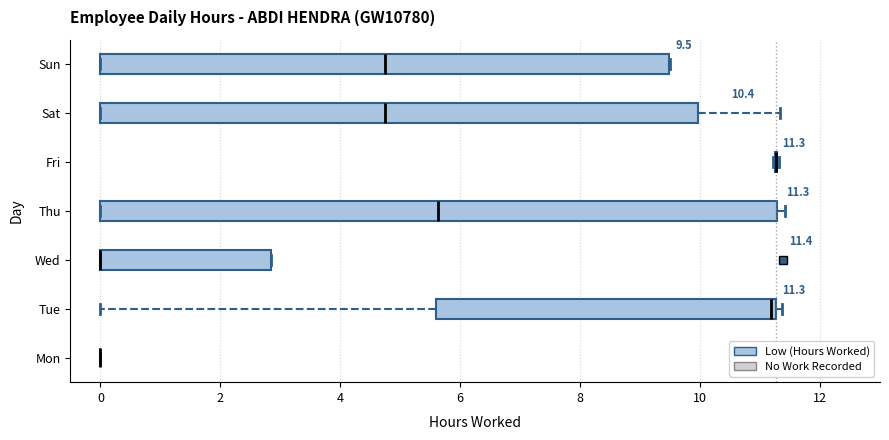

Which box is the widest, from its left edge to its right edge?

Thu